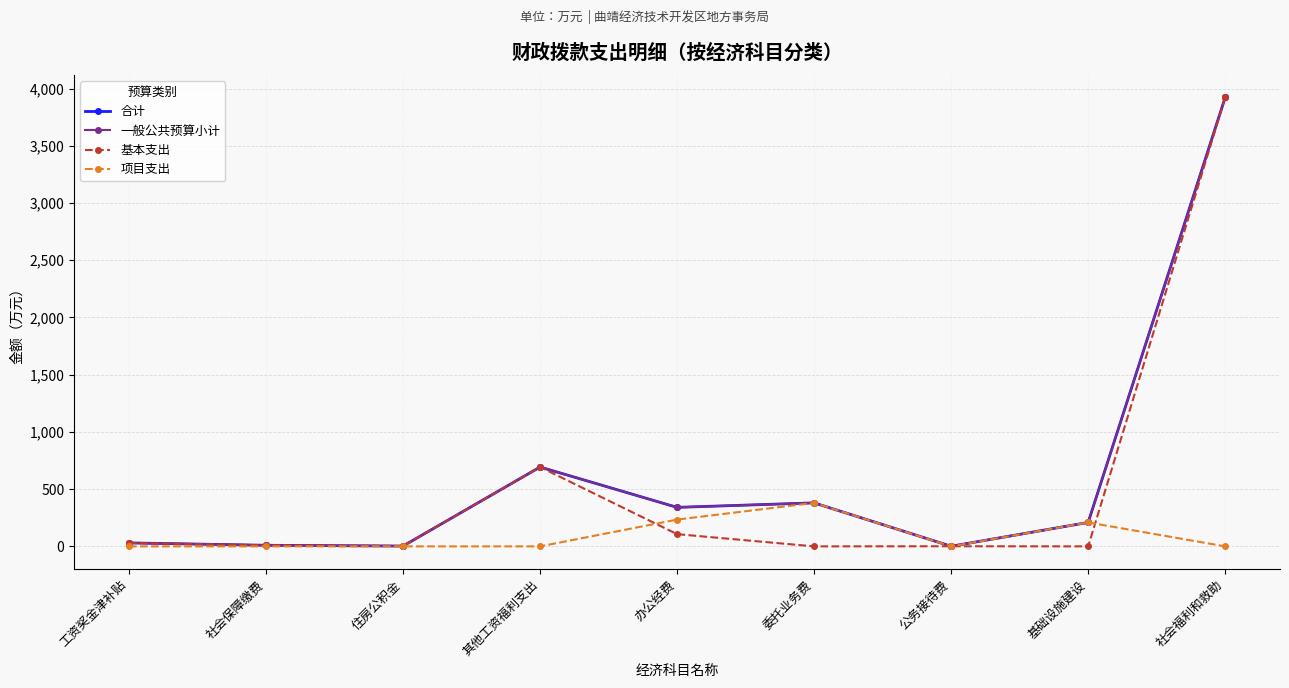

Does the chart have visible grid lines?

Yes